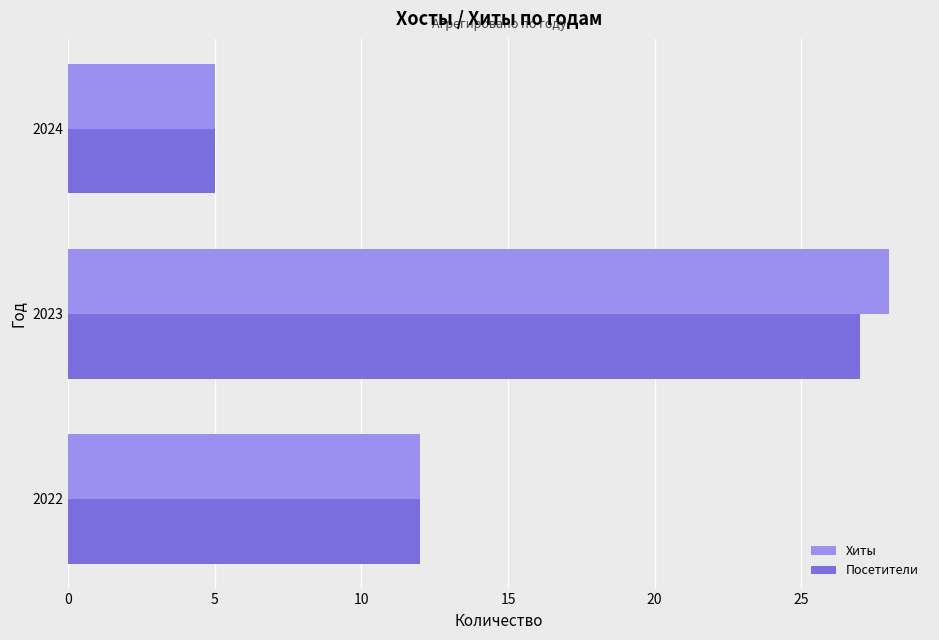

What is the maximum value for Хиты?

28